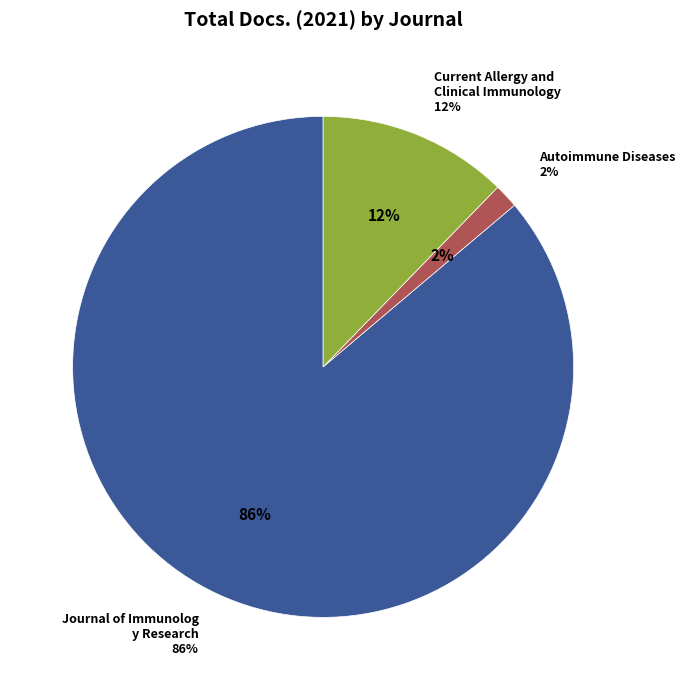

The Autoimmune Diseases slice represents 2% of the pie. True or false?

True